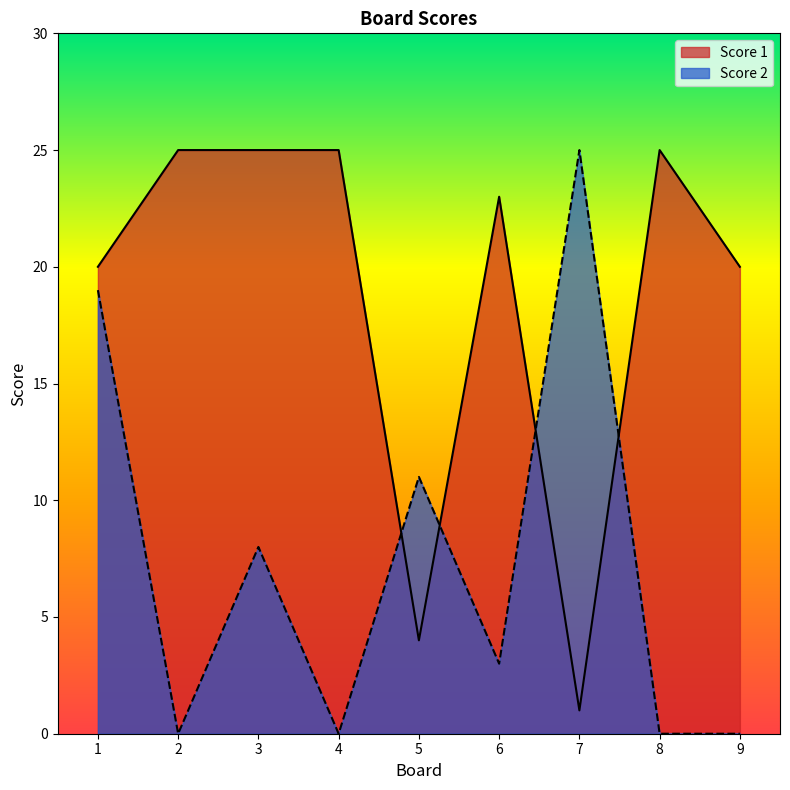

Which series has the largest total across all categories?

Score 1